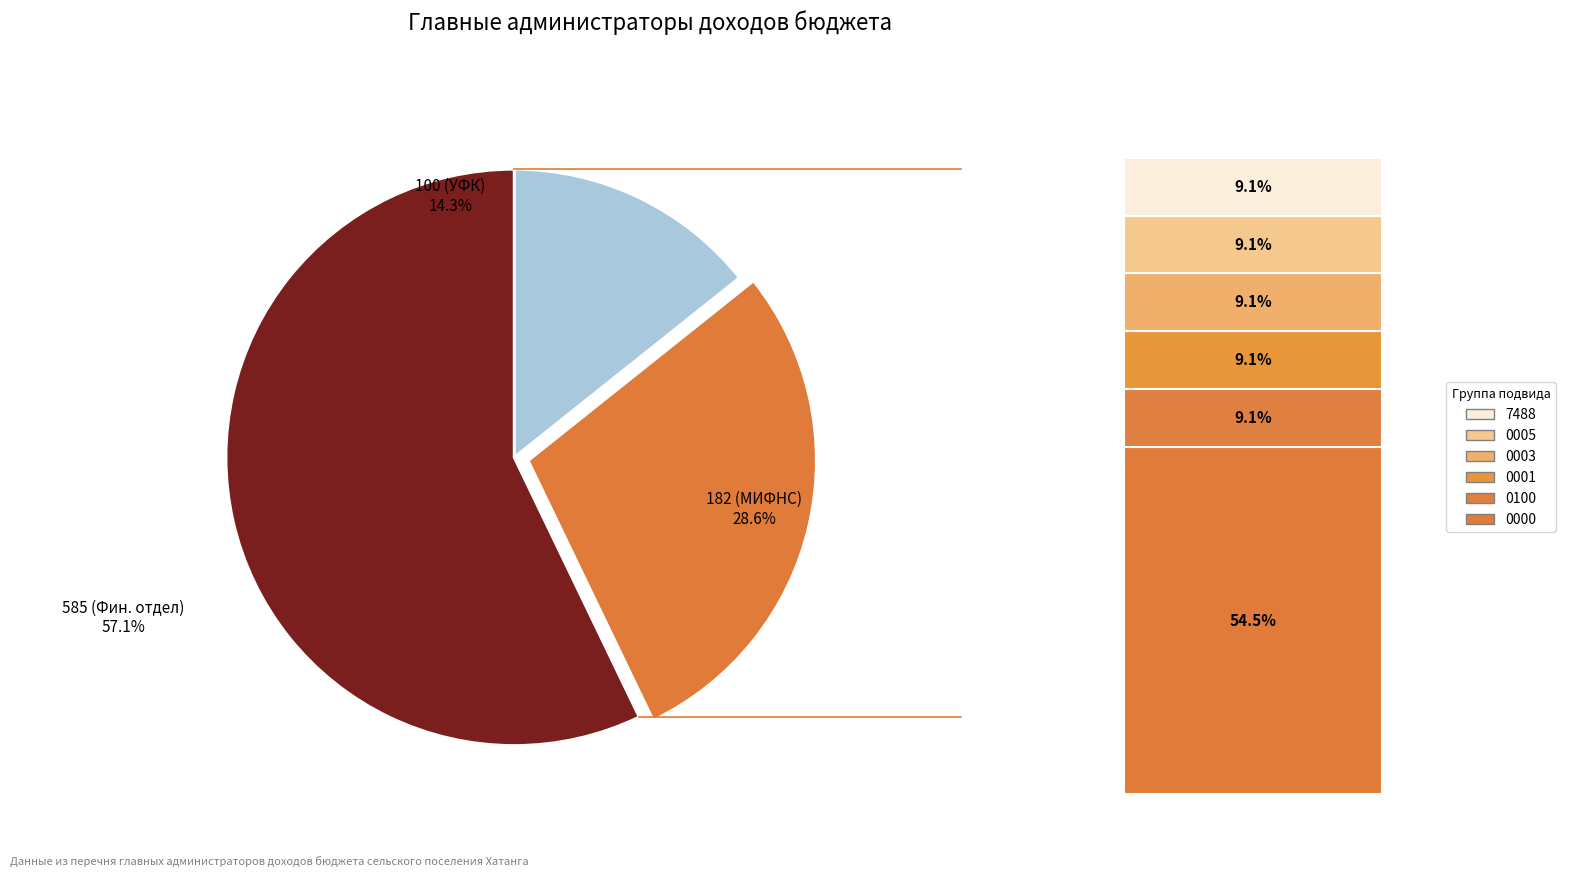

Does any single category account for the majority?

Yes